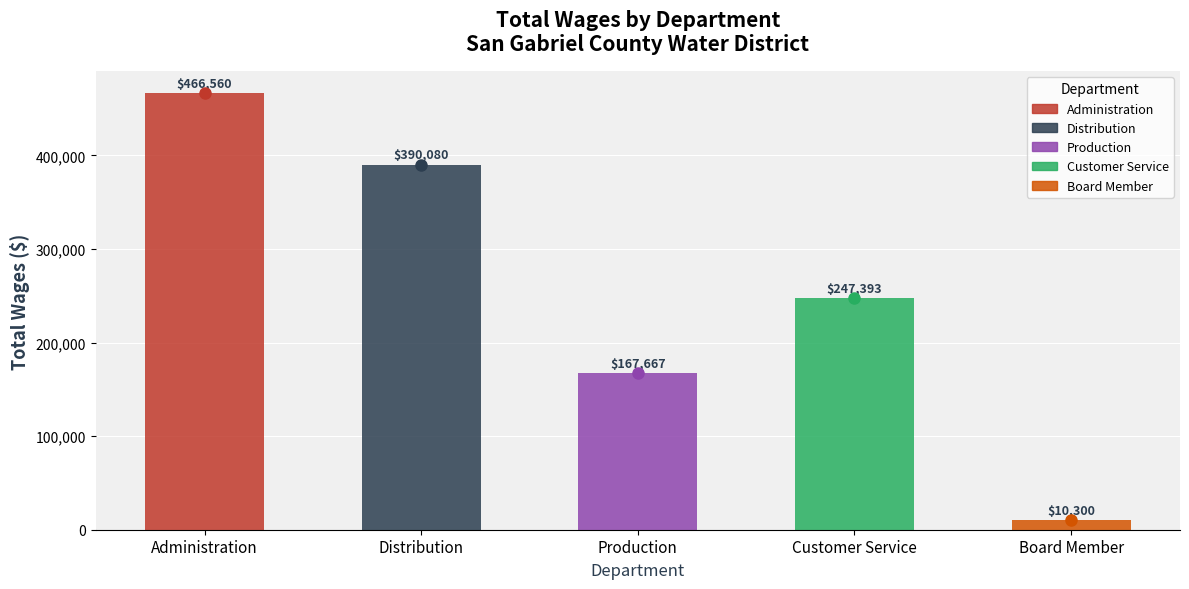

Is it true that the value at Customer Service is 357959?

False